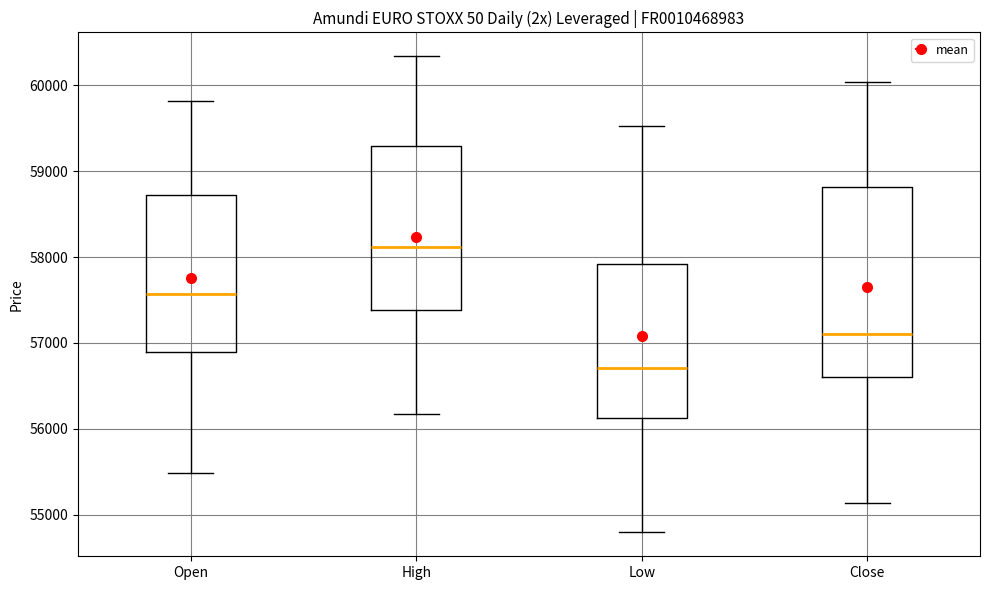

Comparing the boxes themselves (not the whiskers), which one is the tallest?

Close